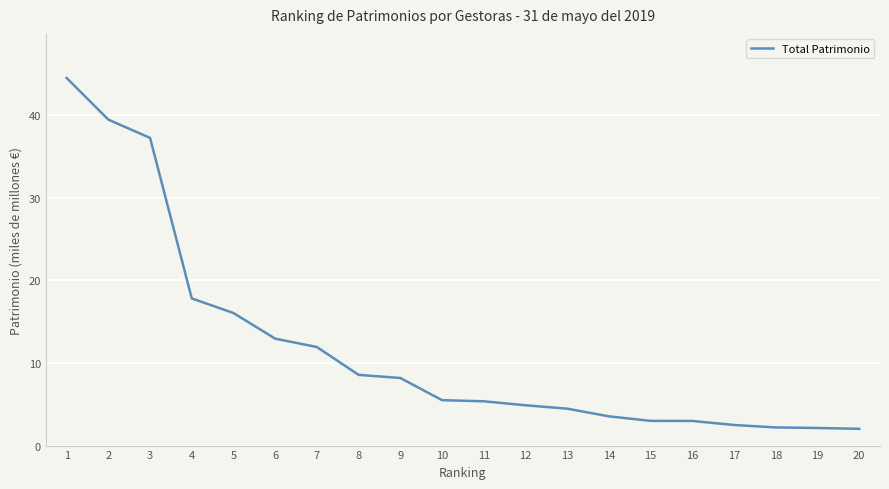

What is the ratio of the value at 13 to the value at 20?

2.2